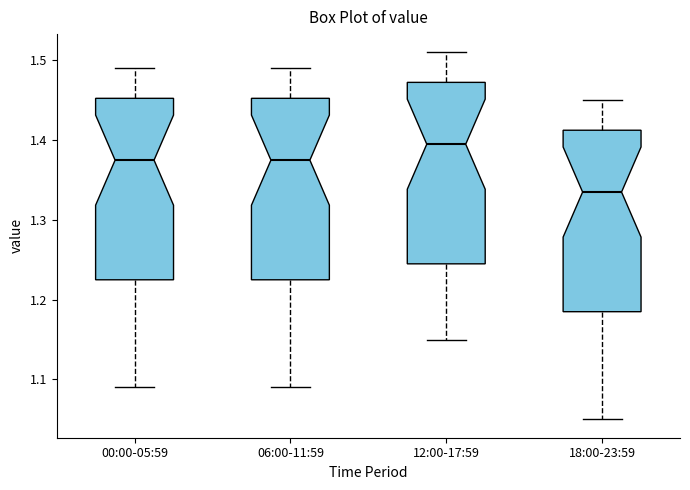

Reading left to right, read every box against the y-axis: the position of its median line, the range the box covers, and the ends of its whiskers. The values are not printed on the chart, so give them approximately, as read against the axis.

00:00-05:59: median 1.38, box 1.23 to 1.45, whiskers 1.09 to 1.49
06:00-11:59: median 1.38, box 1.23 to 1.45, whiskers 1.09 to 1.49
12:00-17:59: median 1.40, box 1.25 to 1.47, whiskers 1.15 to 1.51
18:00-23:59: median 1.34, box 1.19 to 1.41, whiskers 1.05 to 1.45